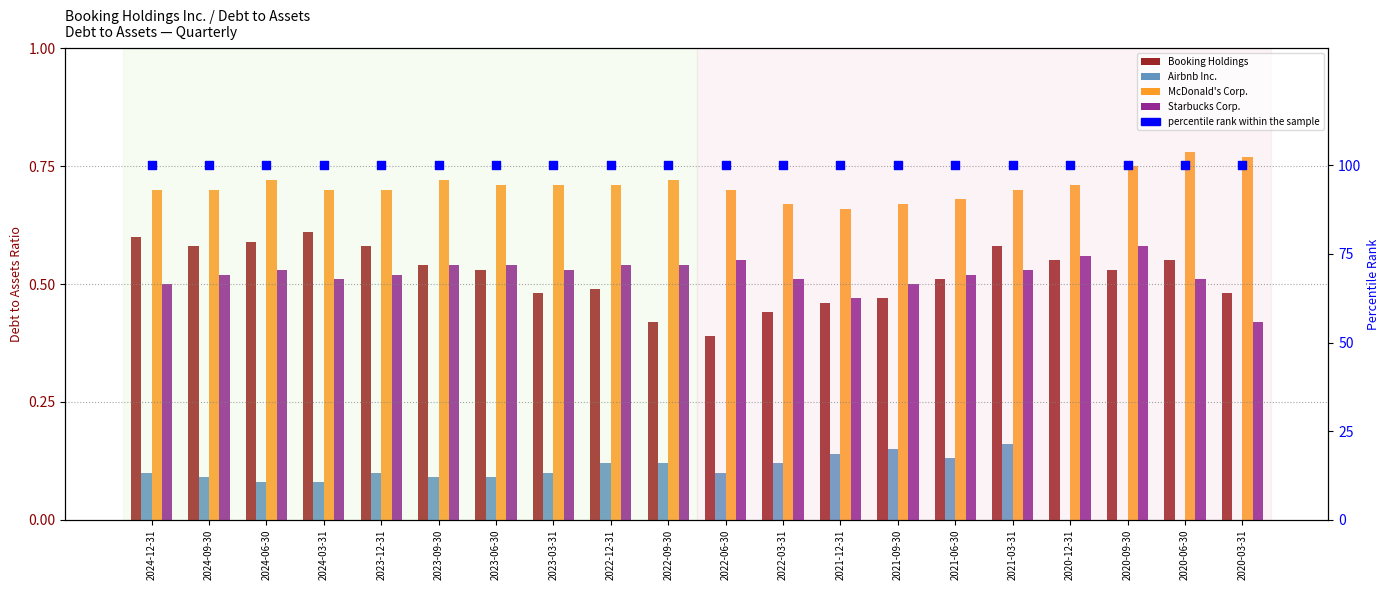

What are all the series names shown in the legend?

Booking Holdings, Airbnb Inc., McDonald's Corp., Starbucks Corp., percentile rank within the sample